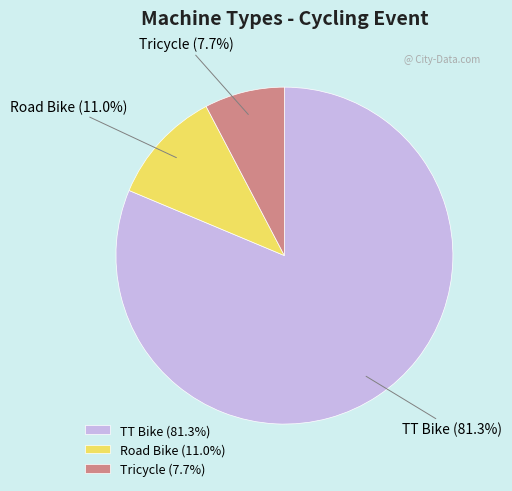

Is it true that TT Bike is 81% of the pie?

True